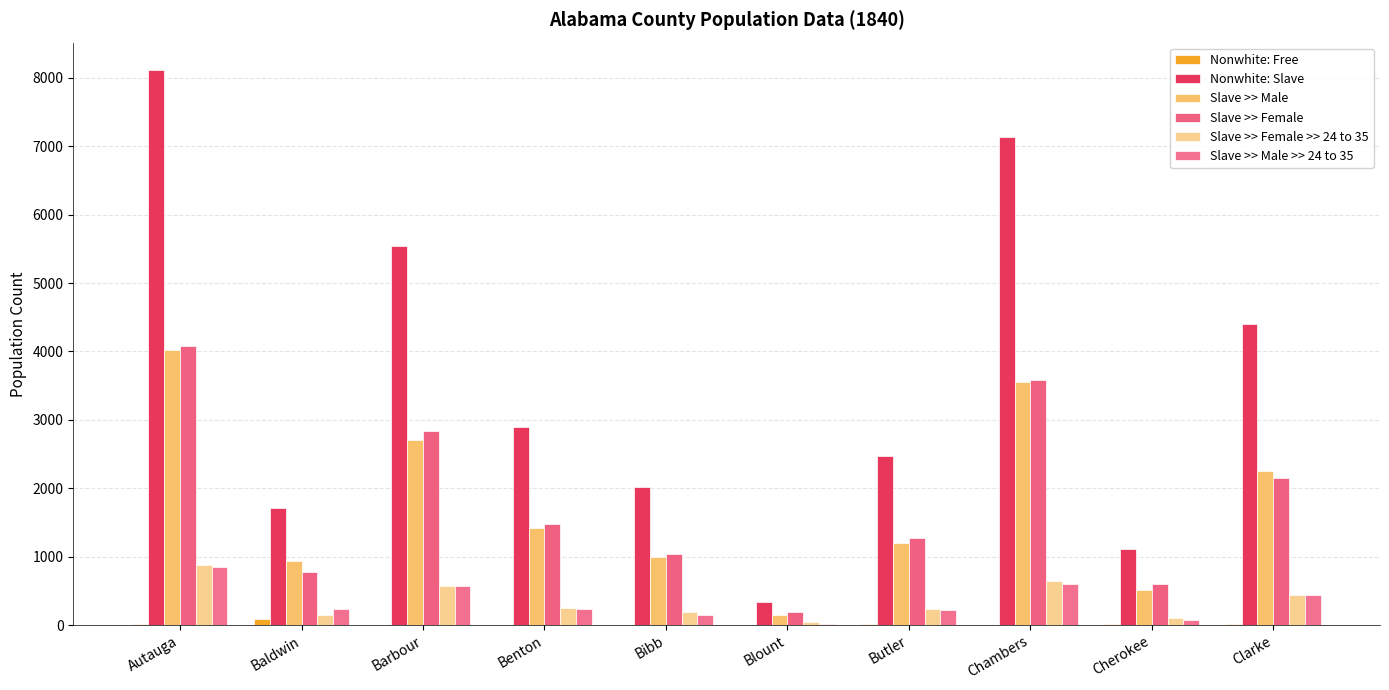

The Nonwhite: Free series shows 1 at Blount. True or false?

False